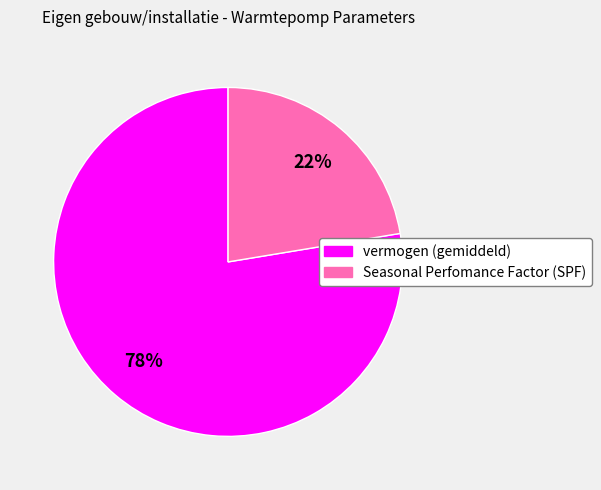

To the nearest percent, what is the combined percentage of Seasonal Perfomance Factor (SPF) and vermogen (gemiddeld)?

100%